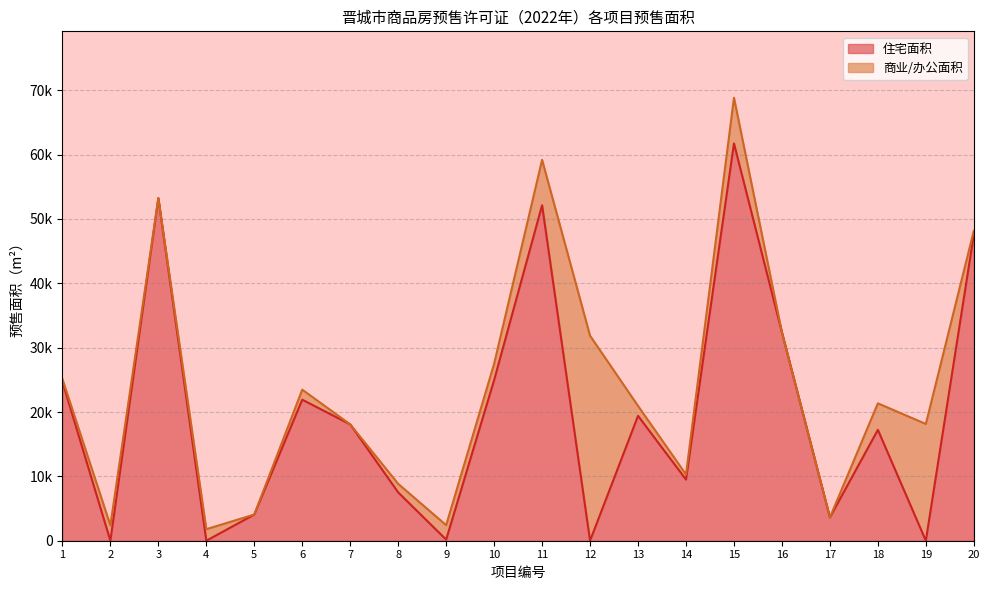

What is the sum of all values?

398224.7